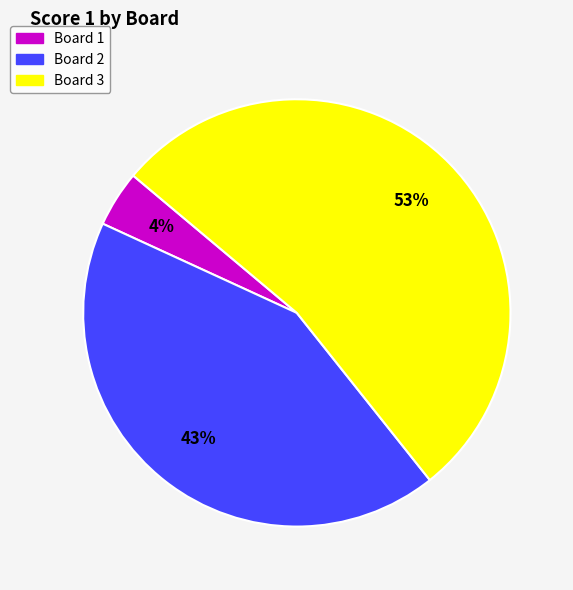

Which slice is the smallest?

Board 1